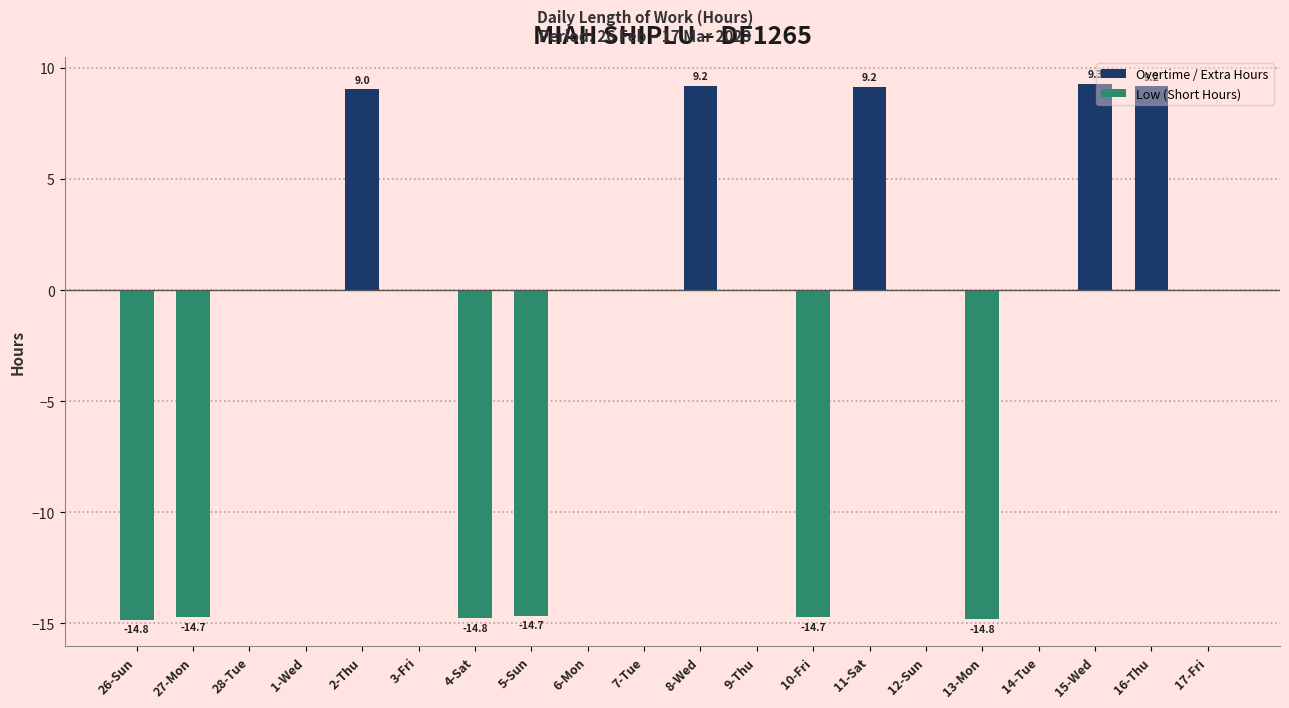

Reading right to left, list all the values displayed in this chart.

17-Fri=0.0	16-Thu=9.2	15-Wed=9.3	14-Tue=0.0	13-Mon=-14.8	12-Sun=0.0	11-Sat=9.2	10-Fri=-14.7	9-Thu=0.0	8-Wed=9.2	7-Tue=0.0	6-Mon=0.0	5-Sun=-14.7	4-Sat=-14.8	3-Fri=0.0	2-Thu=9.0	1-Wed=0.0	28-Tue=0.0	27-Mon=-14.7	26-Sun=-14.8